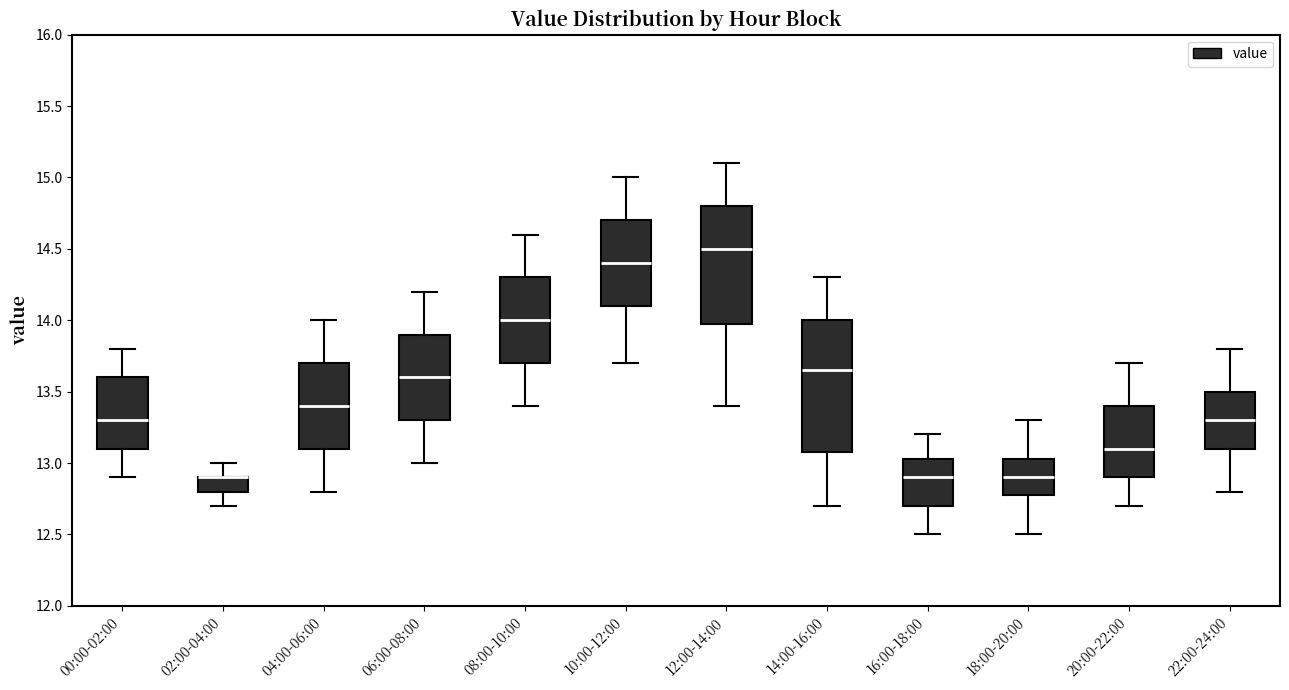

Reading left to right, read every box against the y-axis: the position of its median line, the range the box covers, and the ends of its whiskers. The values are not printed on the chart, so give them approximately, as read against the axis.

00:00-02:00: median 13.30, box 13.10 to 13.60, whiskers 12.90 to 13.80
02:00-04:00: median 12.90 (drawn on the box's upper edge), box 12.80 to 12.90, whiskers 12.70 to 13.00
04:00-06:00: median 13.40, box 13.10 to 13.70, whiskers 12.80 to 14.00
06:00-08:00: median 13.60, box 13.30 to 13.90, whiskers 13.00 to 14.20
08:00-10:00: median 14.00, box 13.70 to 14.30, whiskers 13.40 to 14.60
10:00-12:00: median 14.40, box 14.10 to 14.70, whiskers 13.70 to 15.00
12:00-14:00: median 14.50, box 14.00 to 14.80, whiskers 13.40 to 15.10
14:00-16:00: median 13.65, box 13.10 to 14.00, whiskers 12.70 to 14.30
16:00-18:00: median 12.90, box 12.70 to 13.05, whiskers 12.50 to 13.20
18:00-20:00: median 12.90, box 12.80 to 13.05, whiskers 12.50 to 13.30
20:00-22:00: median 13.10, box 12.90 to 13.40, whiskers 12.70 to 13.70
22:00-24:00: median 13.30, box 13.10 to 13.50, whiskers 12.80 to 13.80